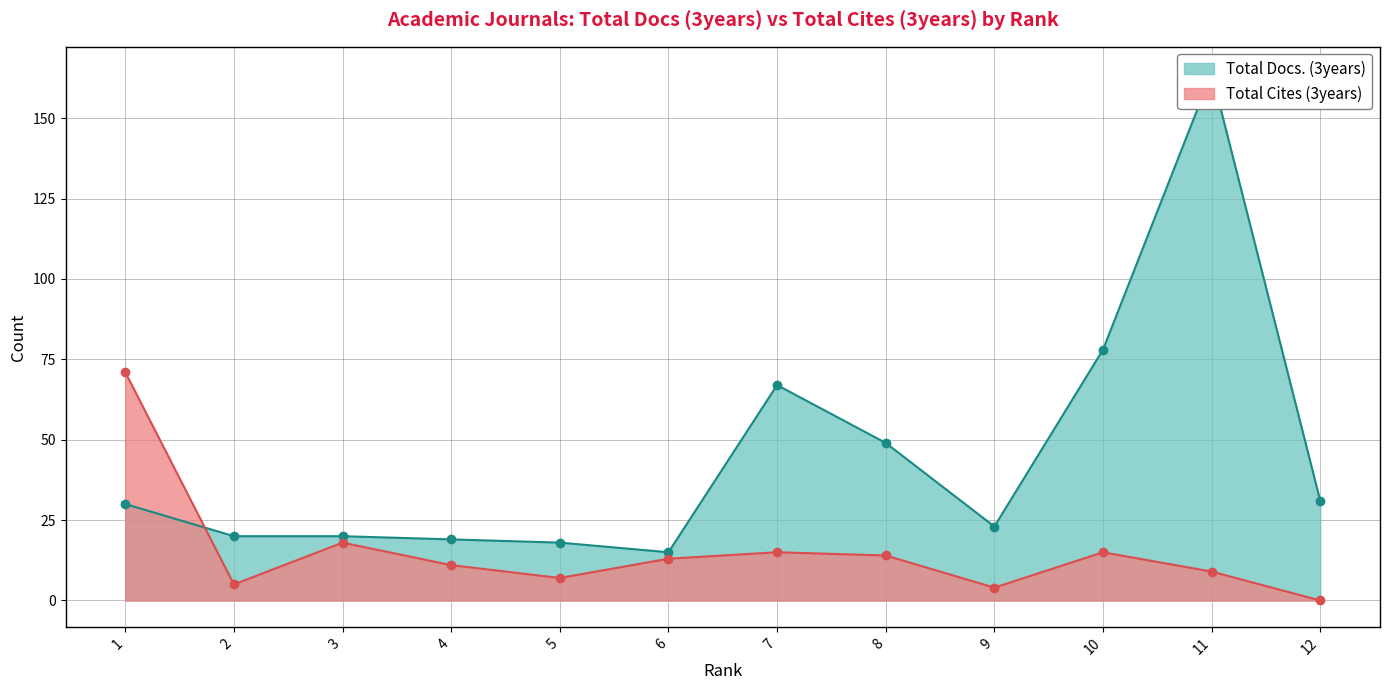

In Total Cites (3years), how many points are higher than both neighbors (excluding endpoints)?

3